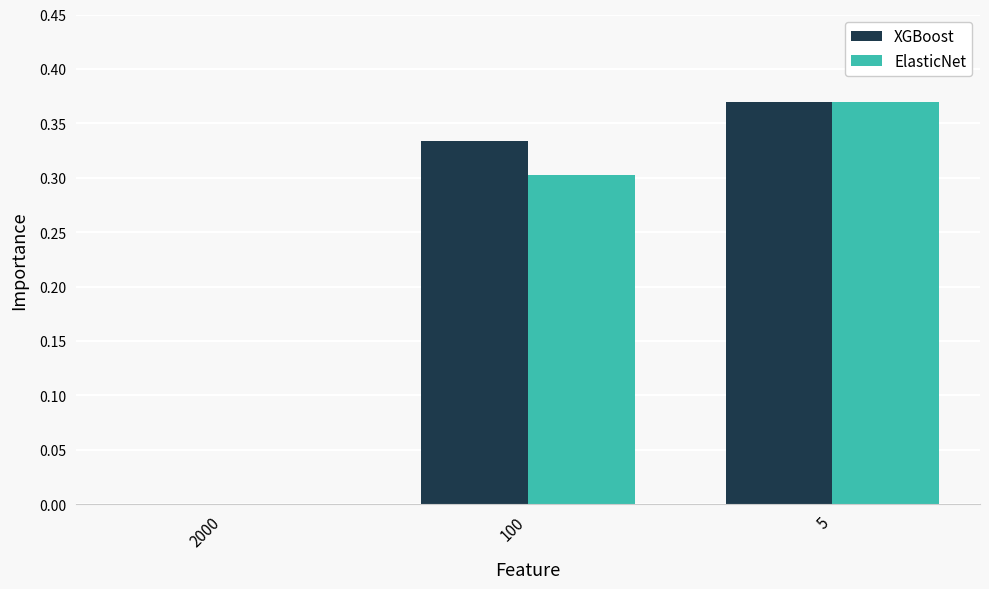

Is it true that XGBoost equals 0.2 at 2000?

False